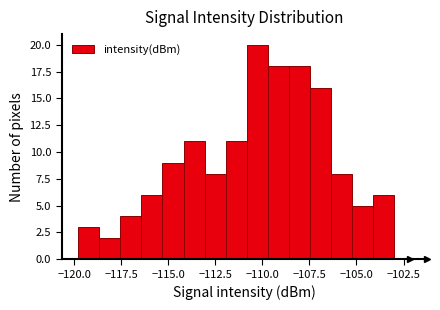

Read against the x-axis, roughly where is the centre of the tallest bar?

-110.5